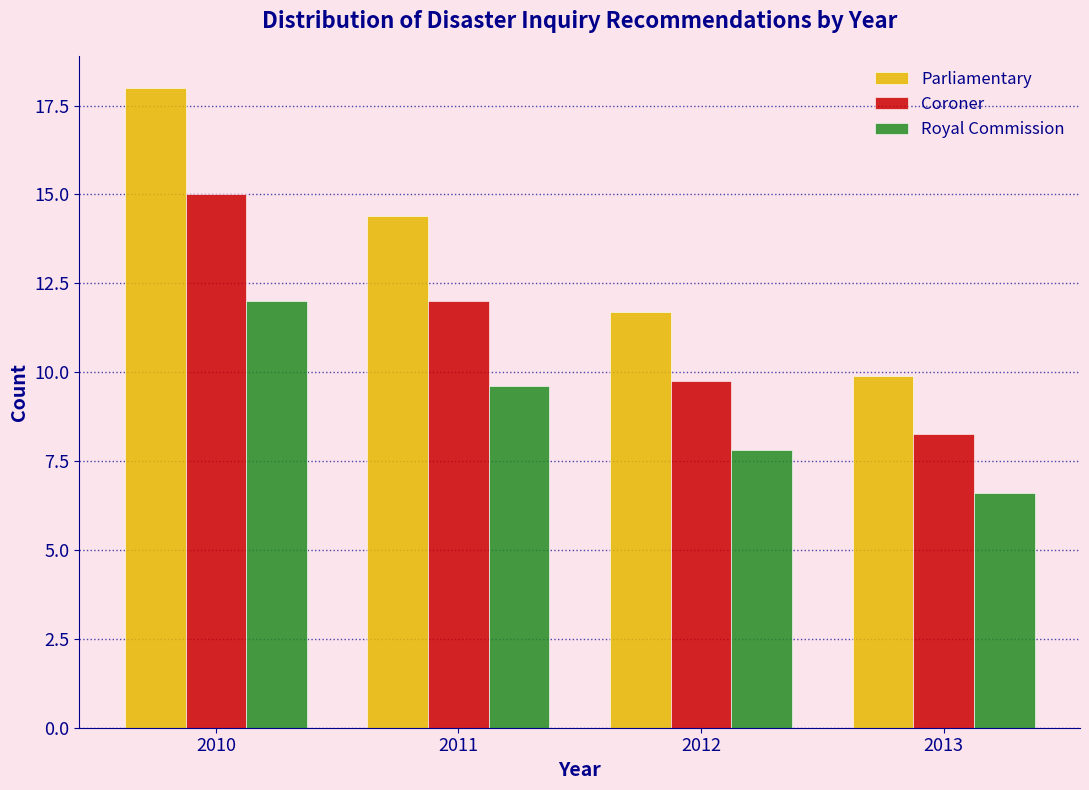

The Parliamentary series shows 14.4 at 2011. True or false?

True